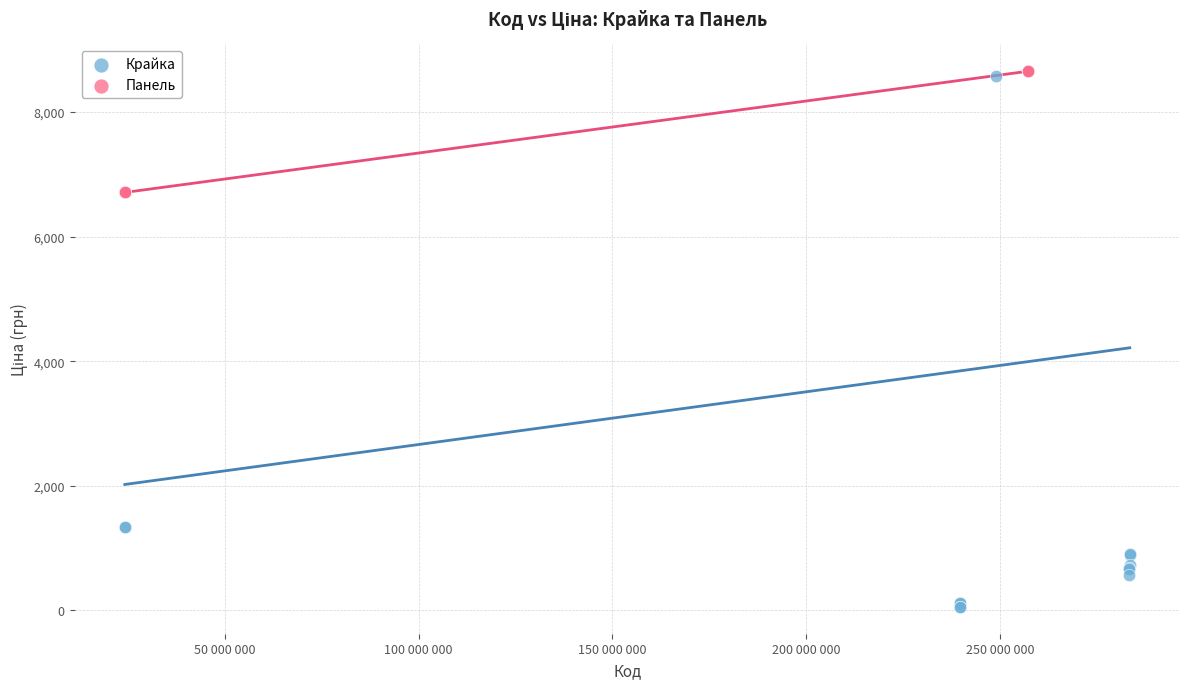

Which series reaches the minimum Y coordinate?

Крайка